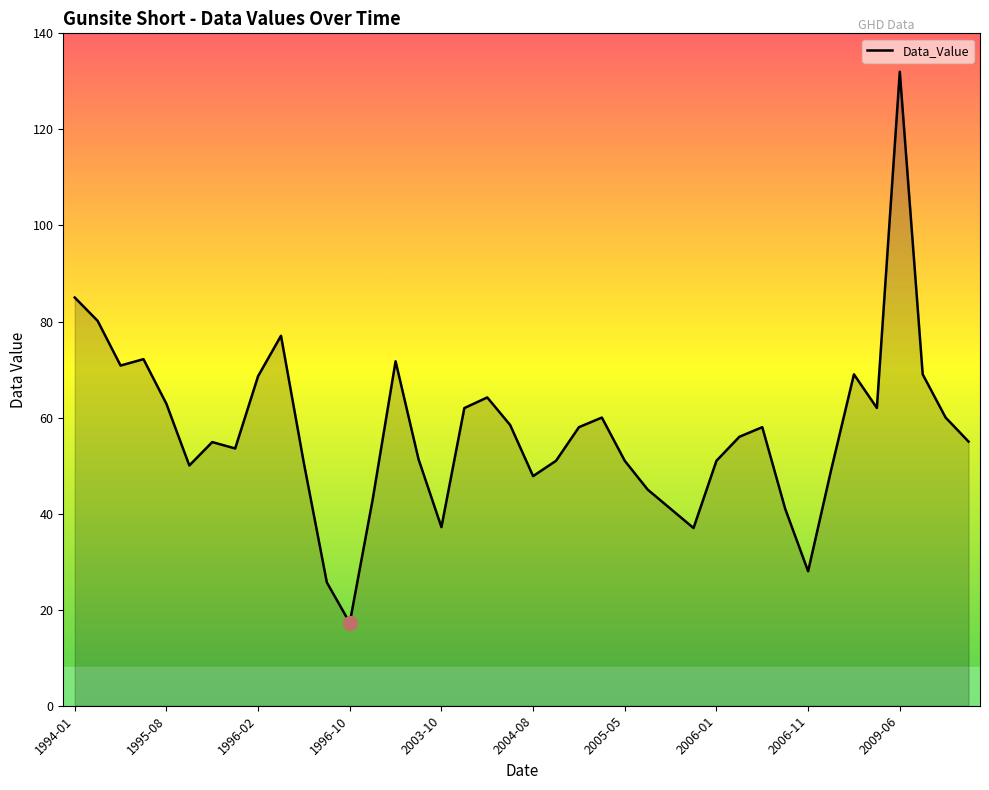

What is the maximum value shown in the chart?

132.0